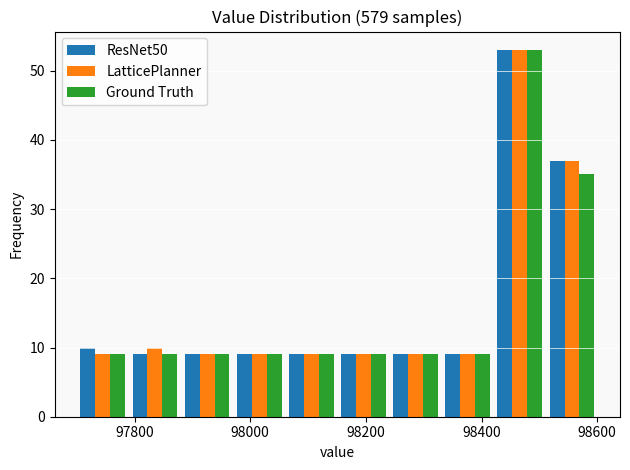

What is the height of the ResNet50 bar covering 98520 to 98600 on the x-axis? Neither the bar edges nor the heights are printed on the chart, so give them approximately, as read against the axes.

37